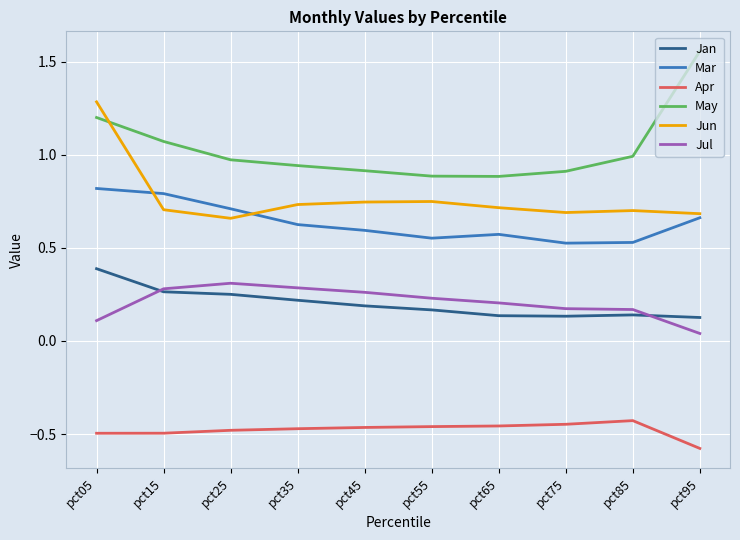

What is the average value of the Jun series?

0.8